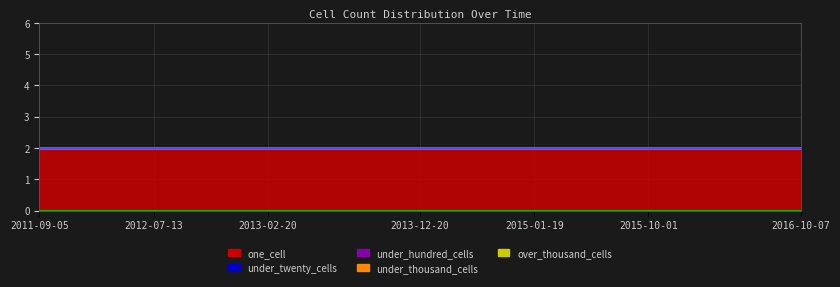

True or false: under_hundred_cells and over_thousand_cells cross at least once.

False